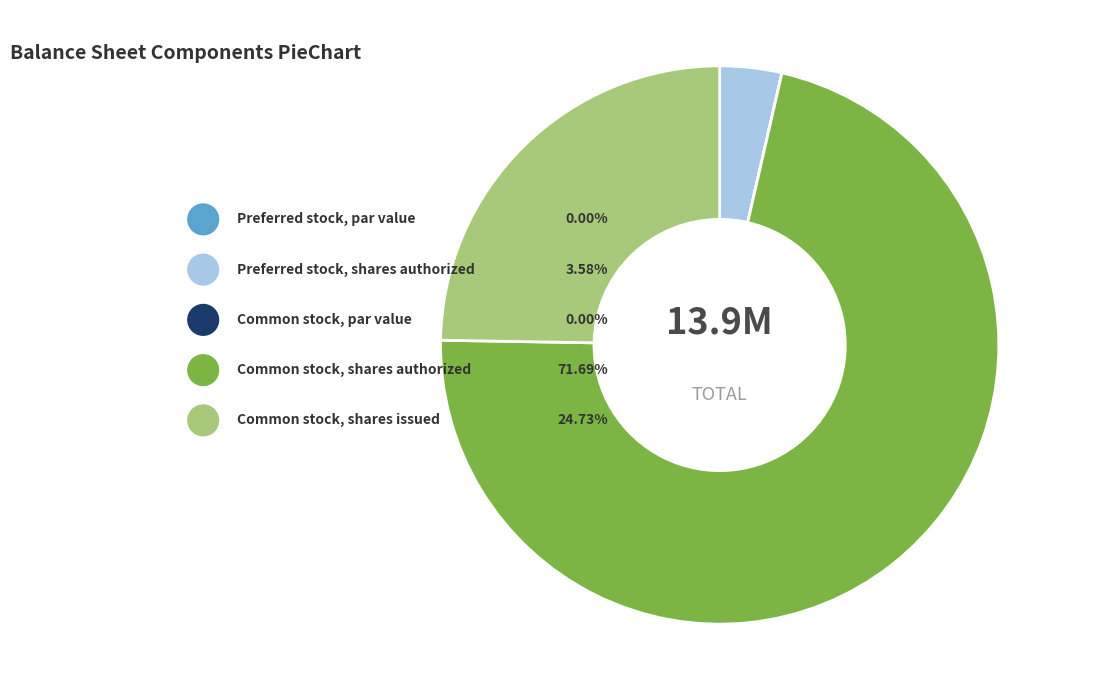

What is the total percentage of Preferred stock, shares authorized and Common stock, shares issued?

28.3%